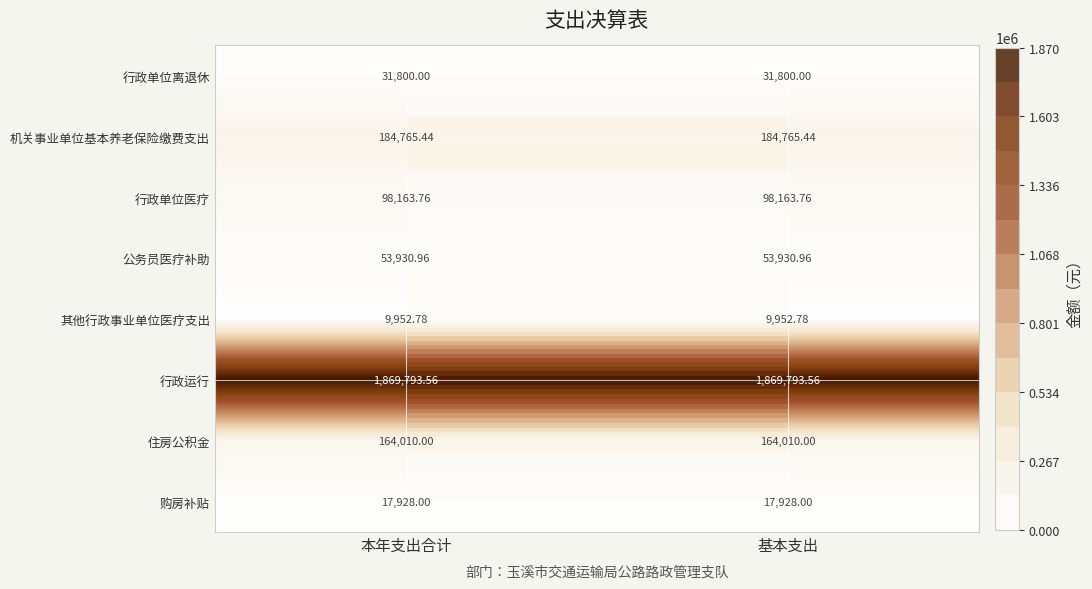

Which label corresponds to the smallest value in the chart?

本年支出合计